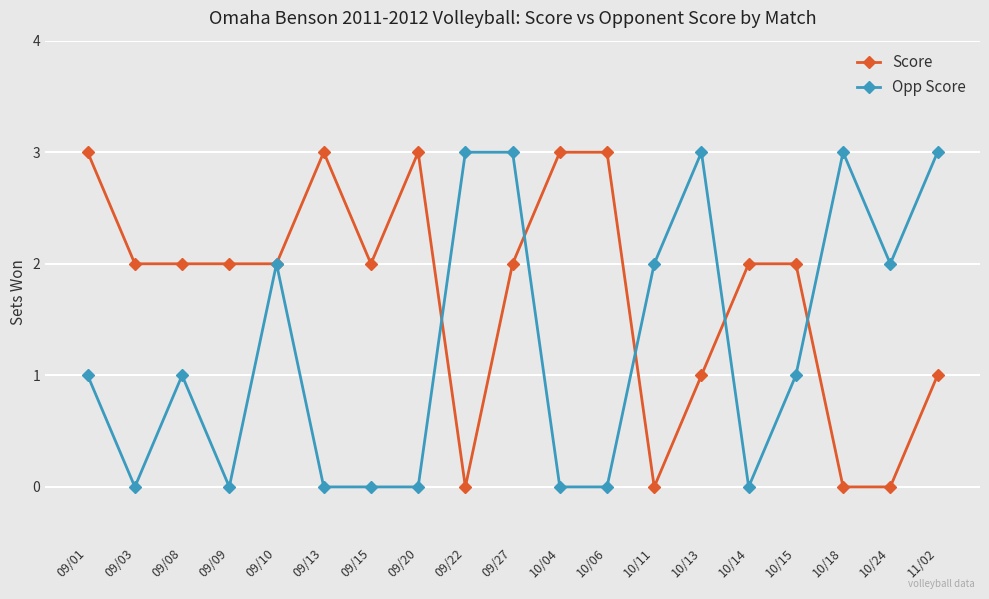

Reading right to left, extract all data points from this chart.

Score: 1	0	0	2	2	1	0	3	3	2	0	3	2	3	2	2	2	2	3
Opp Score: 3	2	3	1	0	3	2	0	0	3	3	0	0	0	2	0	1	0	1